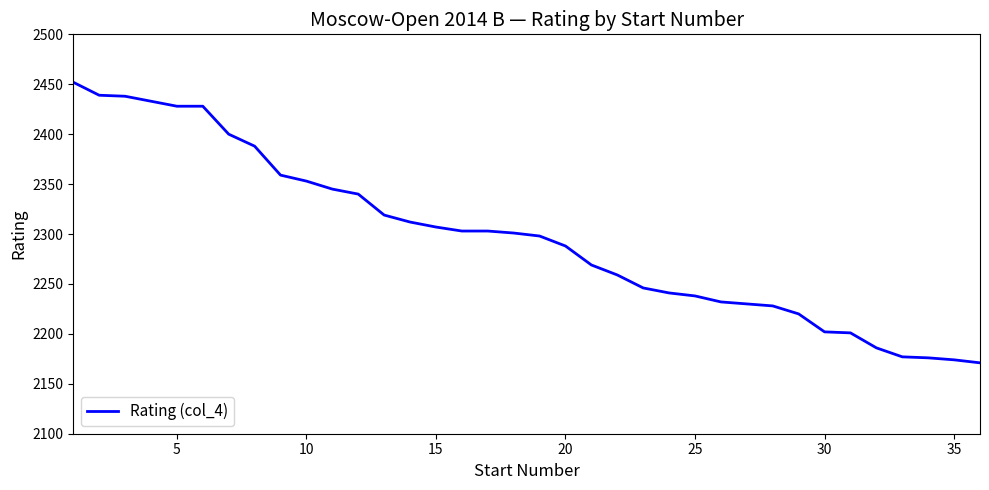

What is the average value?

2297